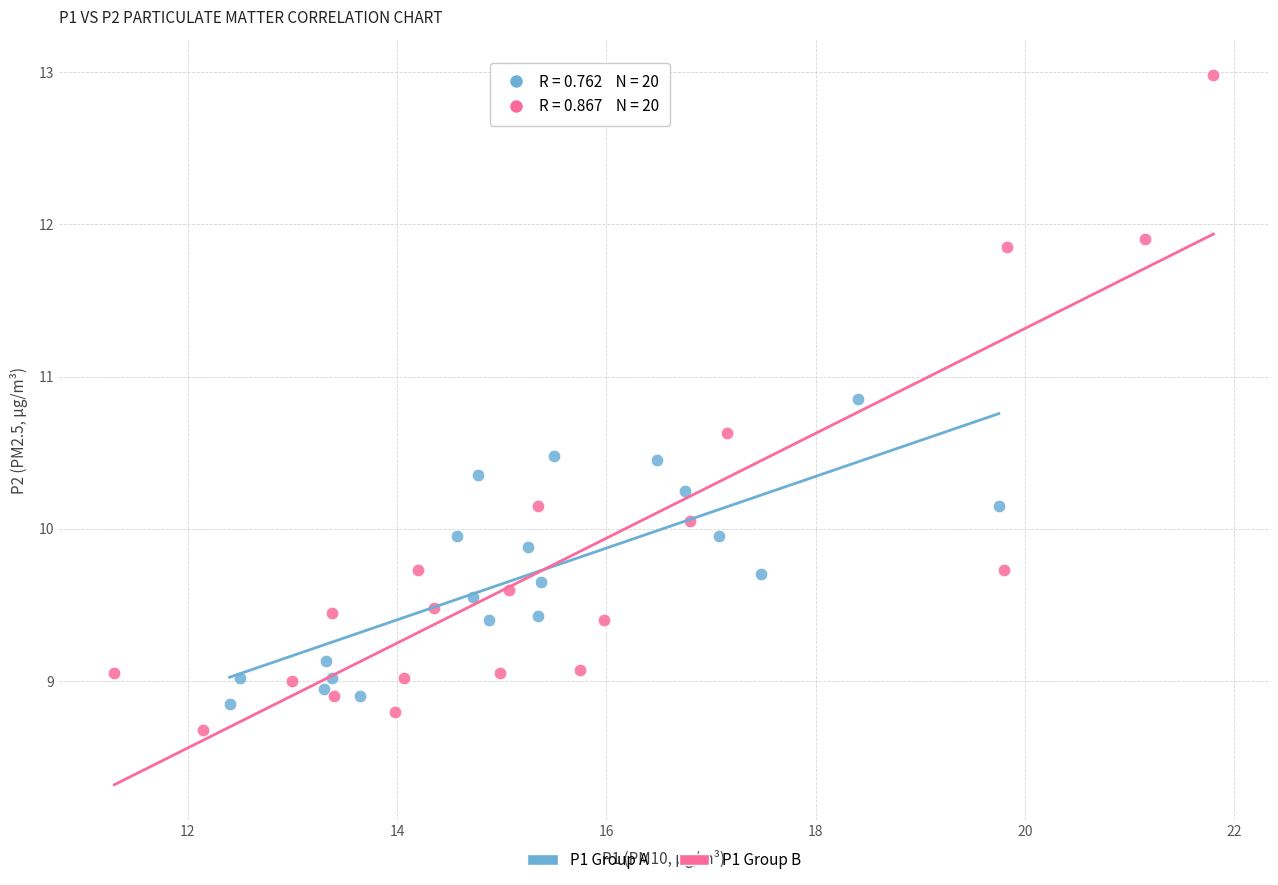

Which series has the largest Y range (max minus min)?

P1 Group B